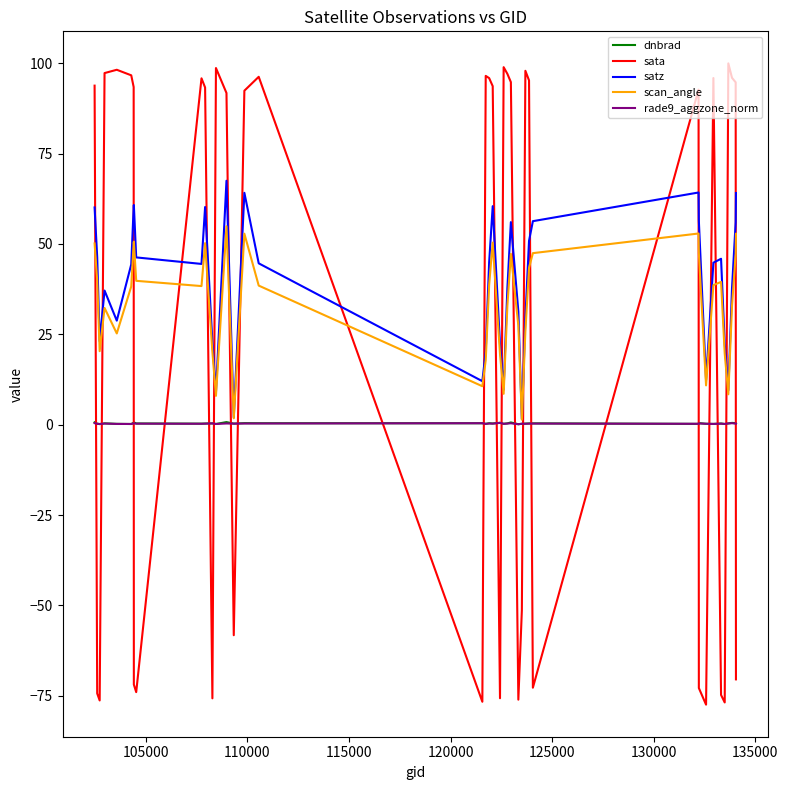

True or false: rade9_aggzone_norm and sata intersect in this chart.

True